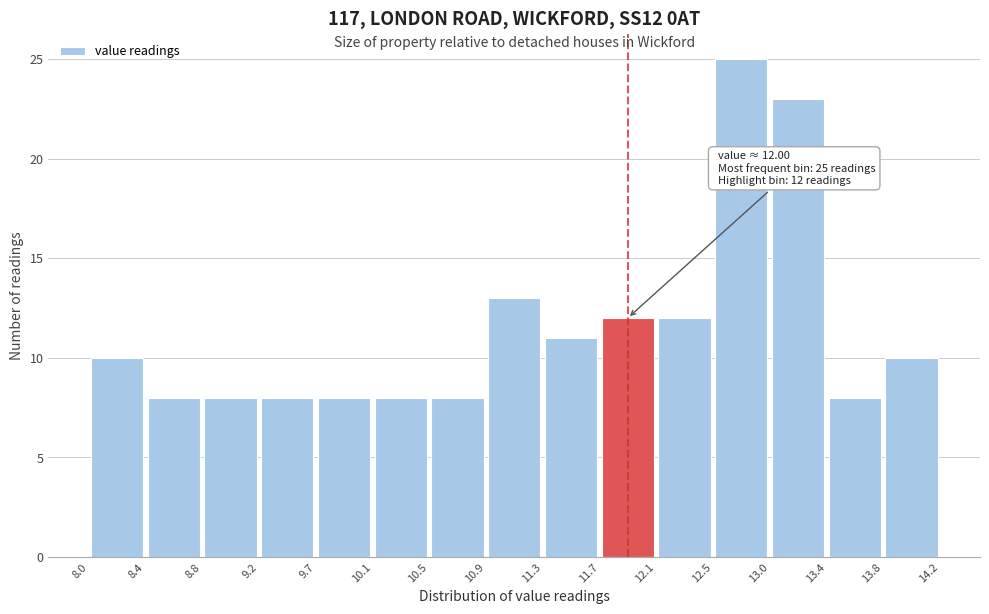

Which range on the x-axis has the tallest bar?

12.5 to 13.0